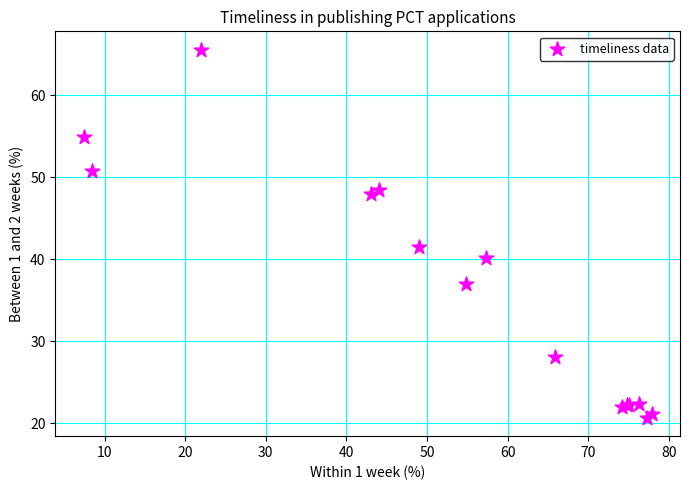

What Y value in the scatter plot is closest to 43?

41.5